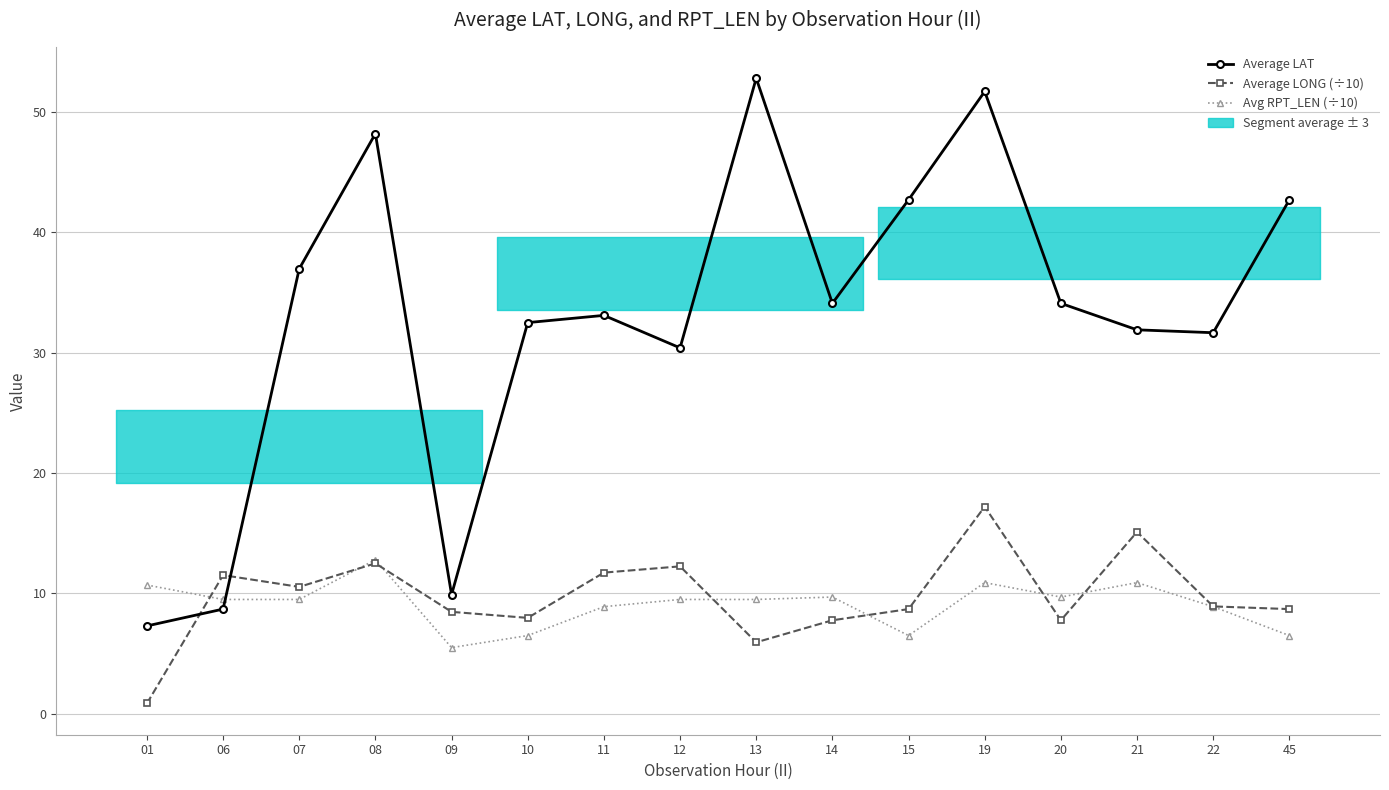

Which category has the lowest value across all series?

01